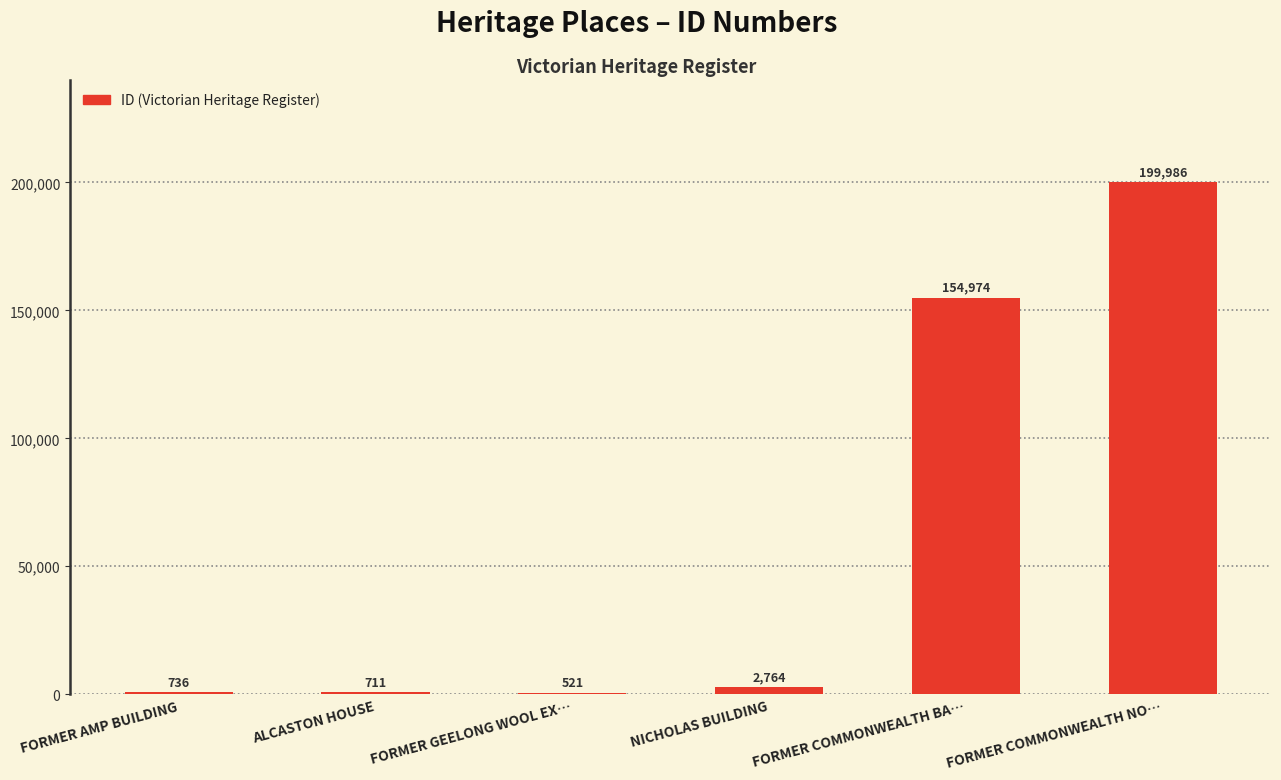

Reading left to right, list all the values displayed in this chart.

FORMER AMP BUILDING=736	ALCASTON HOUSE=711	FORMER GEELONG WOOL EX…=521	NICHOLAS BUILDING=2764	FORMER COMMONWEALTH BA…=154974	FORMER COMMONWEALTH NO…=199986